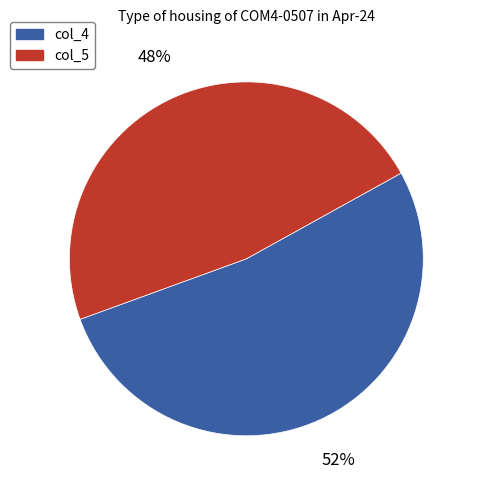

Rank the categories by value from highest to lowest.

col_4, col_5